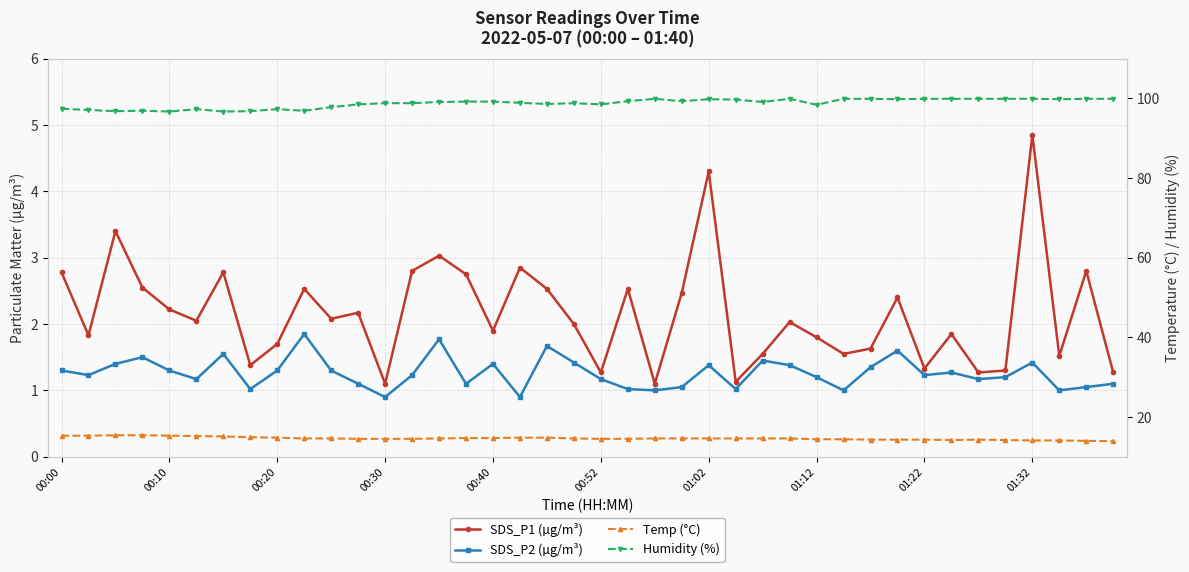

Between 13 and 27, which series saw the biggest shift?

Humidity (%)